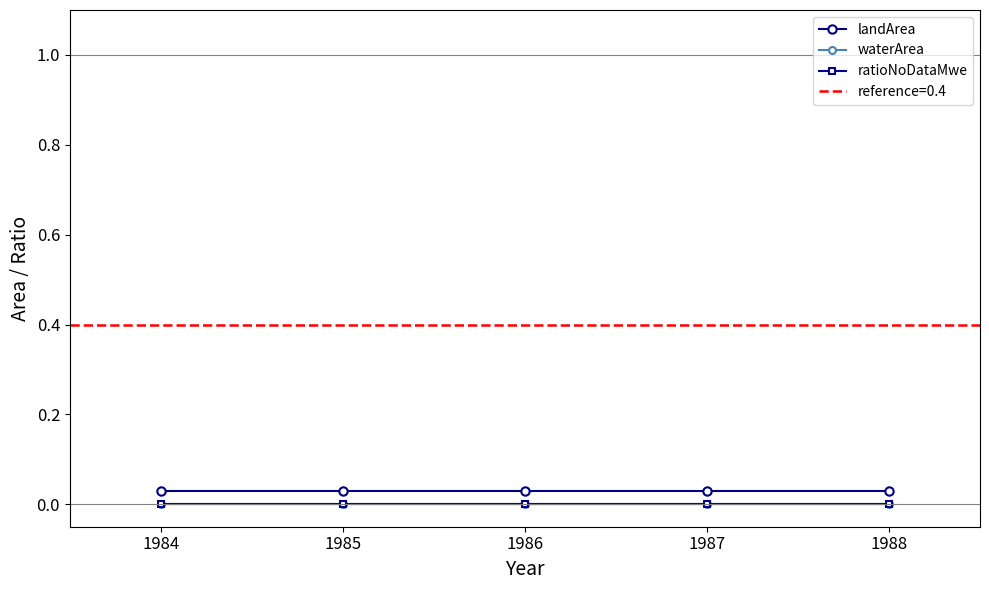

Which category has the highest value across all series?

1985